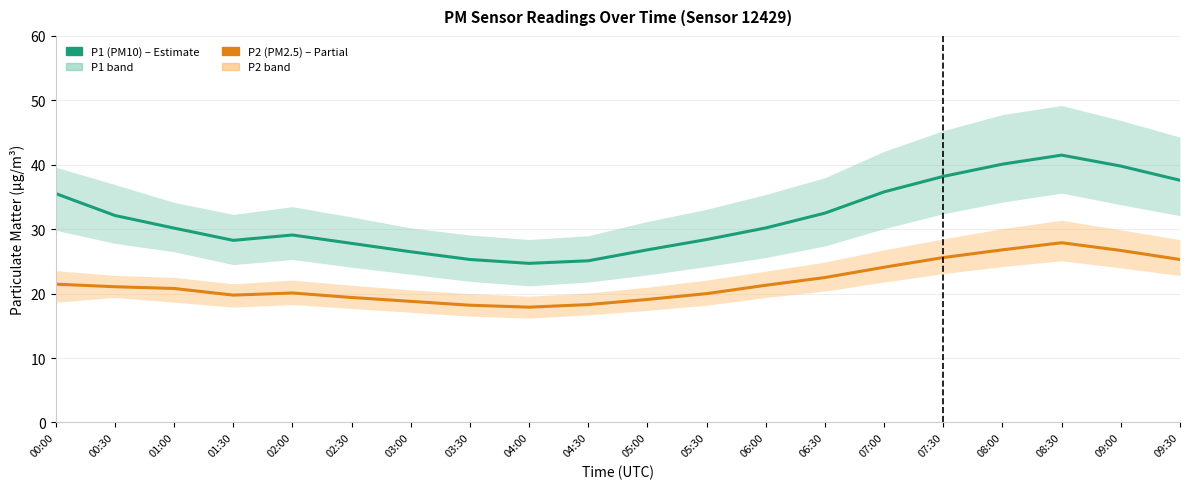

How many lines are shown in the chart?

2